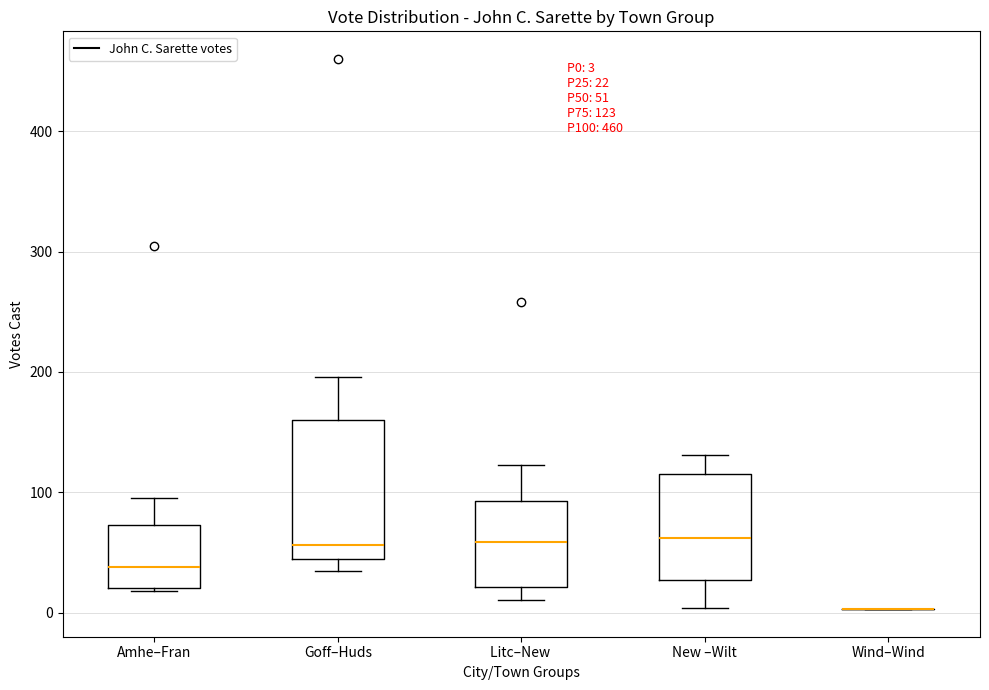

Which box is the tallest, from its lower edge to its upper edge?

Goff–Huds